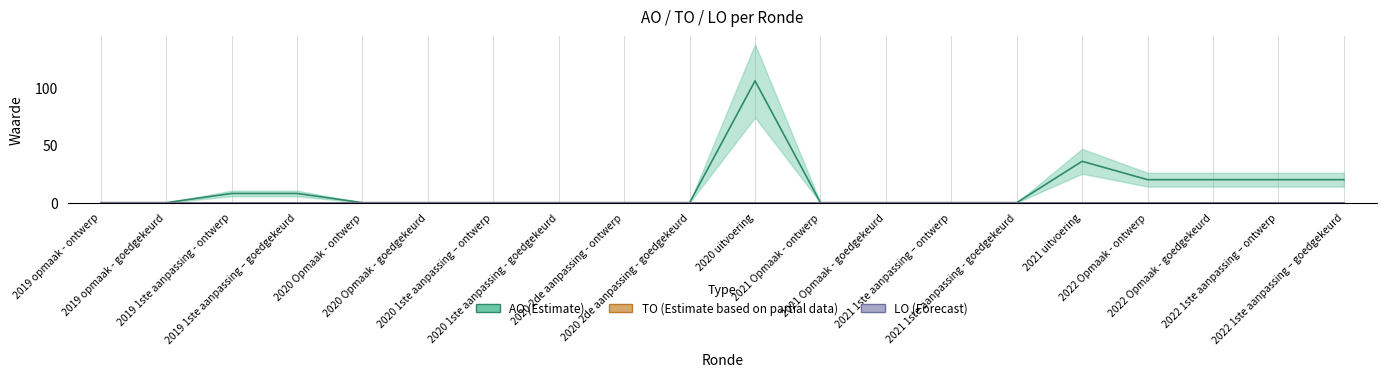

Which category has the highest value in the AO series?

2020 uitvoering